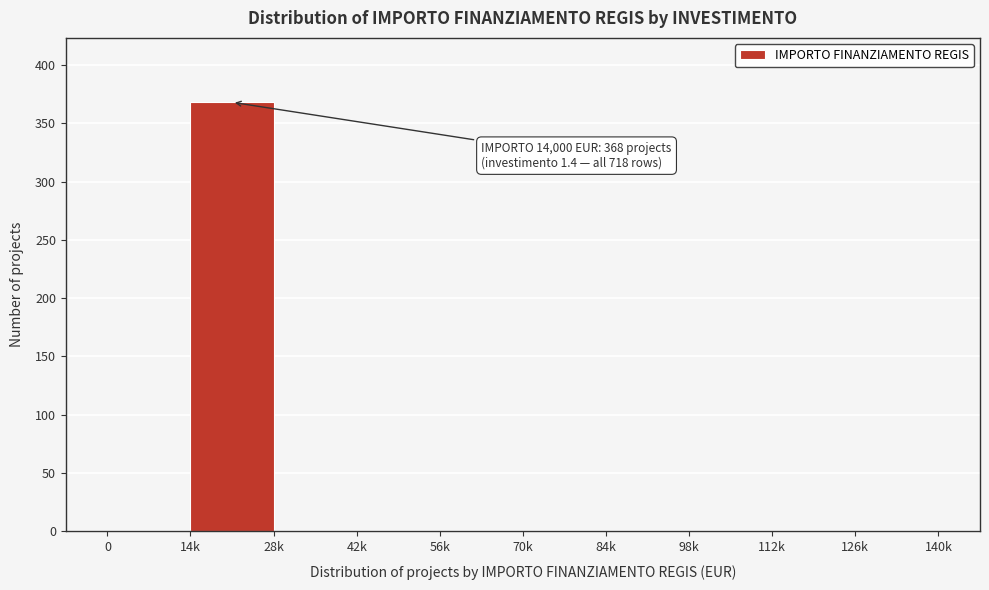

Reading right to left, what are all the values shown in this chart?

126k=0	112k=0	98k=0	84k=0	70k=0	56k=0	42k=0	28k=0	14k=368	0=0